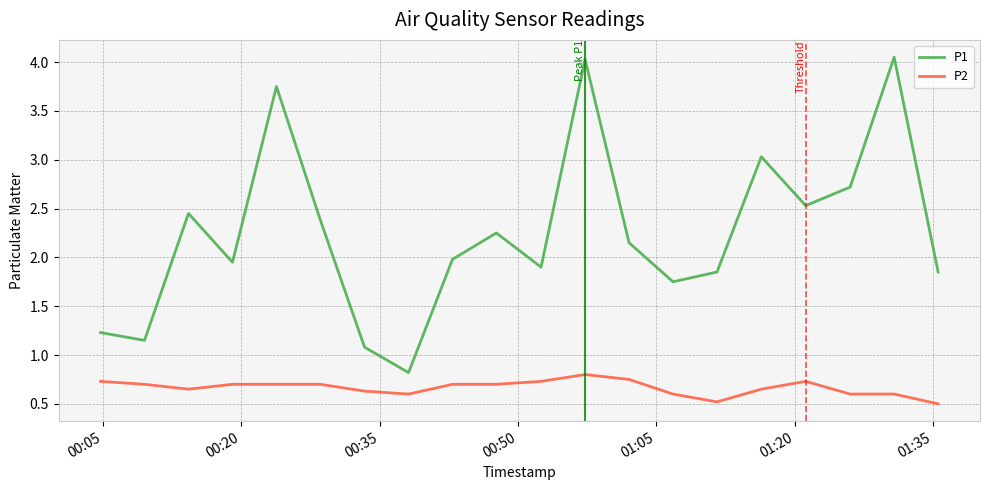

What is the minimum value shown in the chart?

0.5